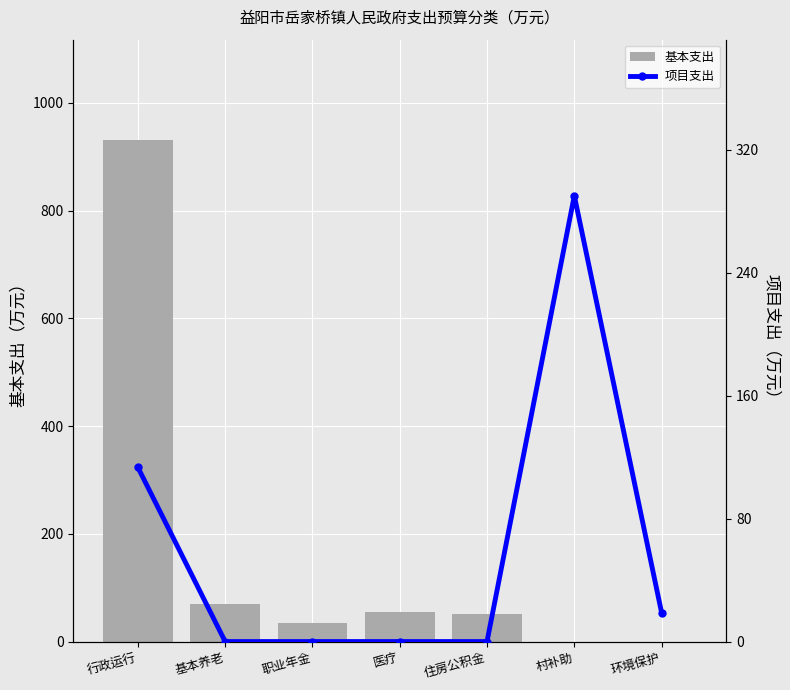

At which label does 基本支出 reach its minimum?

村补助